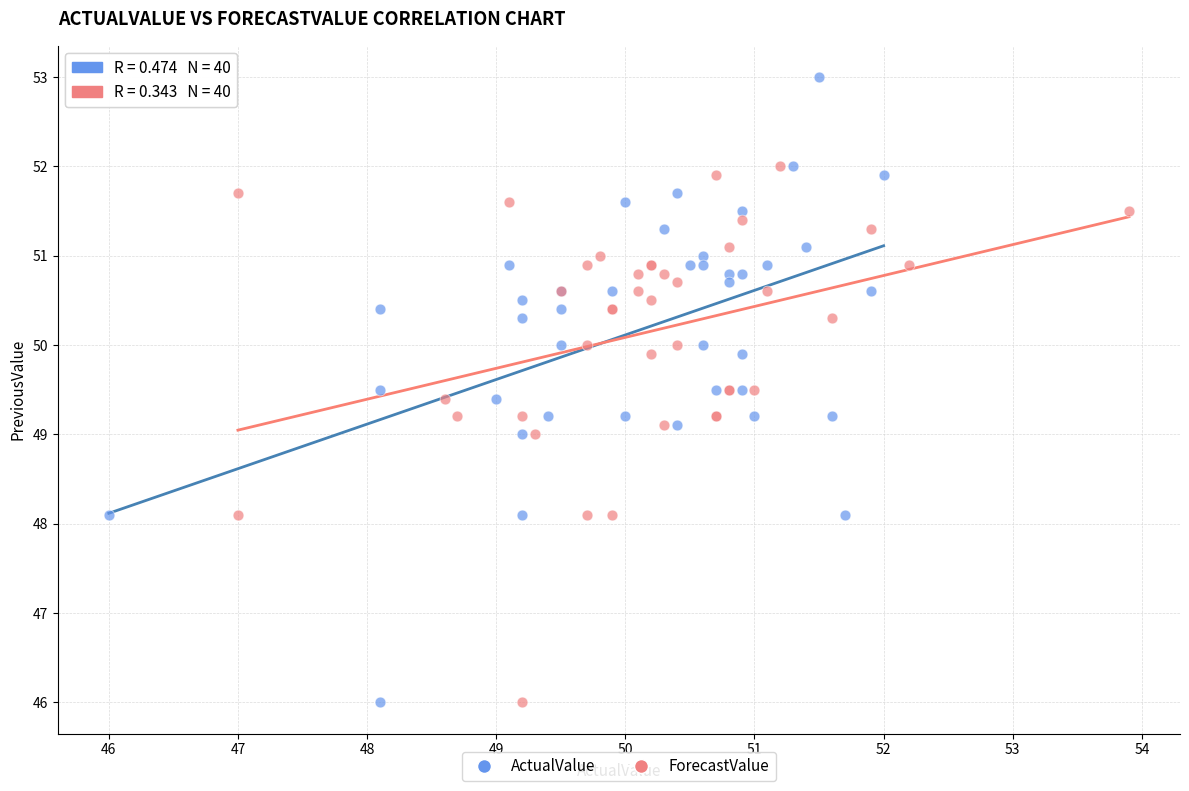

Which series has the largest Y range (max minus min)?

ActualValue